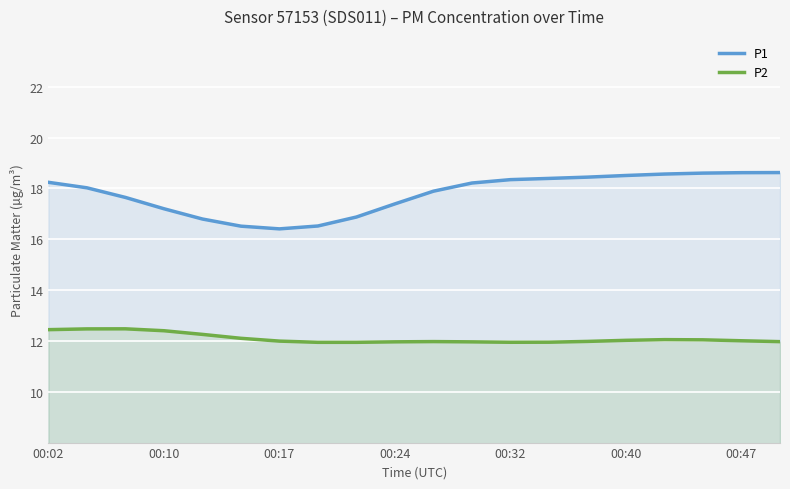

What is the label of the 20th point from the right?

00:02